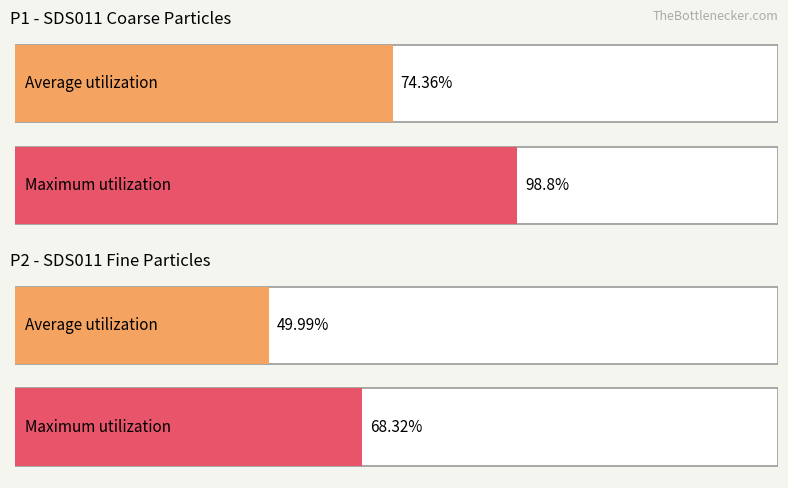

The SDS_P2 series shows 17.5 at 00:45. True or false?

False